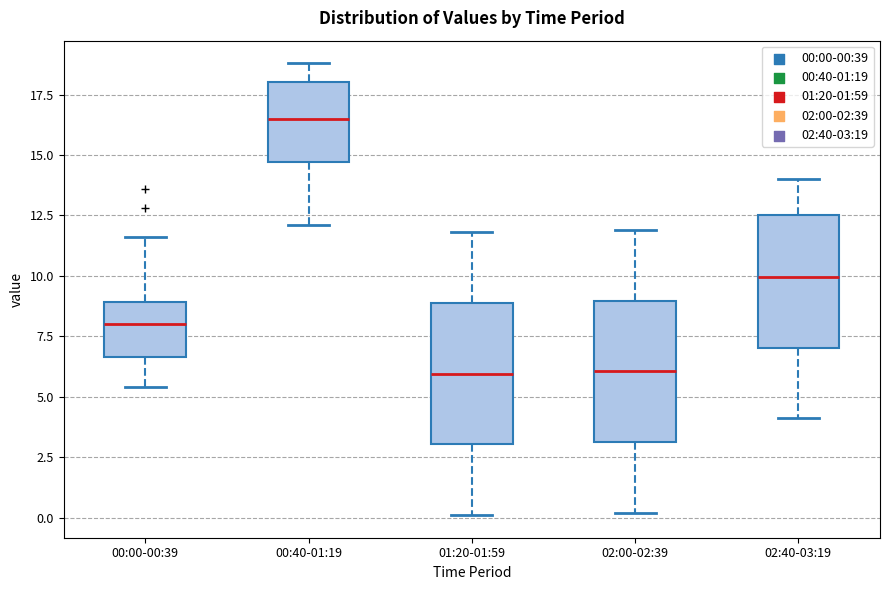

Reading left to right, read every box against the y-axis: the position of its median line, the range the box covers, and the ends of its whiskers. The values are not printed on the chart, so give them approximately, as read against the axis.

00:00-00:39: median 8.0, box 6.5 to 9.0, whiskers 5.5 to 11.5
00:40-01:19: median 16.5, box 14.5 to 18.0, whiskers 12.0 to 19.0
01:20-01:59: median 6.0, box 3.0 to 9.0, whiskers 0.0 to 12.0
02:00-02:39: median 6.0, box 3.0 to 9.0, whiskers 0.0 to 12.0
02:40-03:19: median 10.0, box 7.0 to 12.5, whiskers 4.0 to 14.0